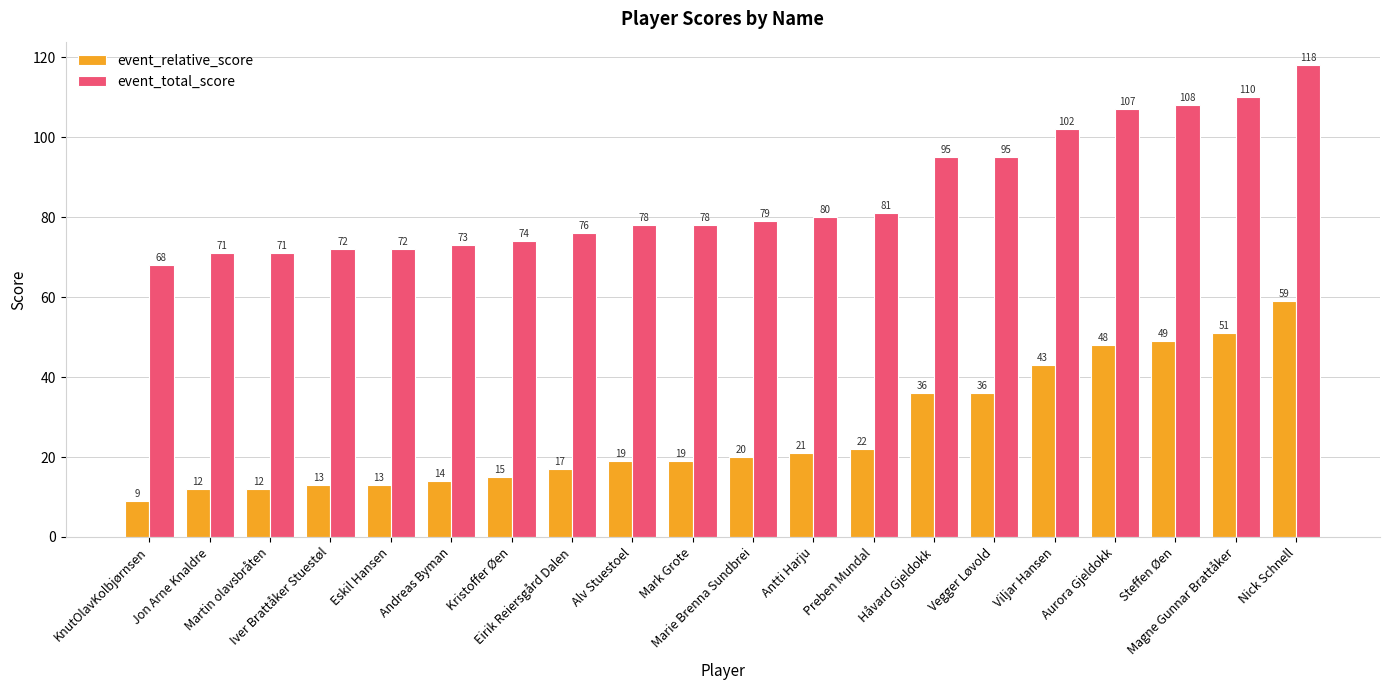

What is the difference between the highest and lowest values at Aurora Gjeldokk?

59